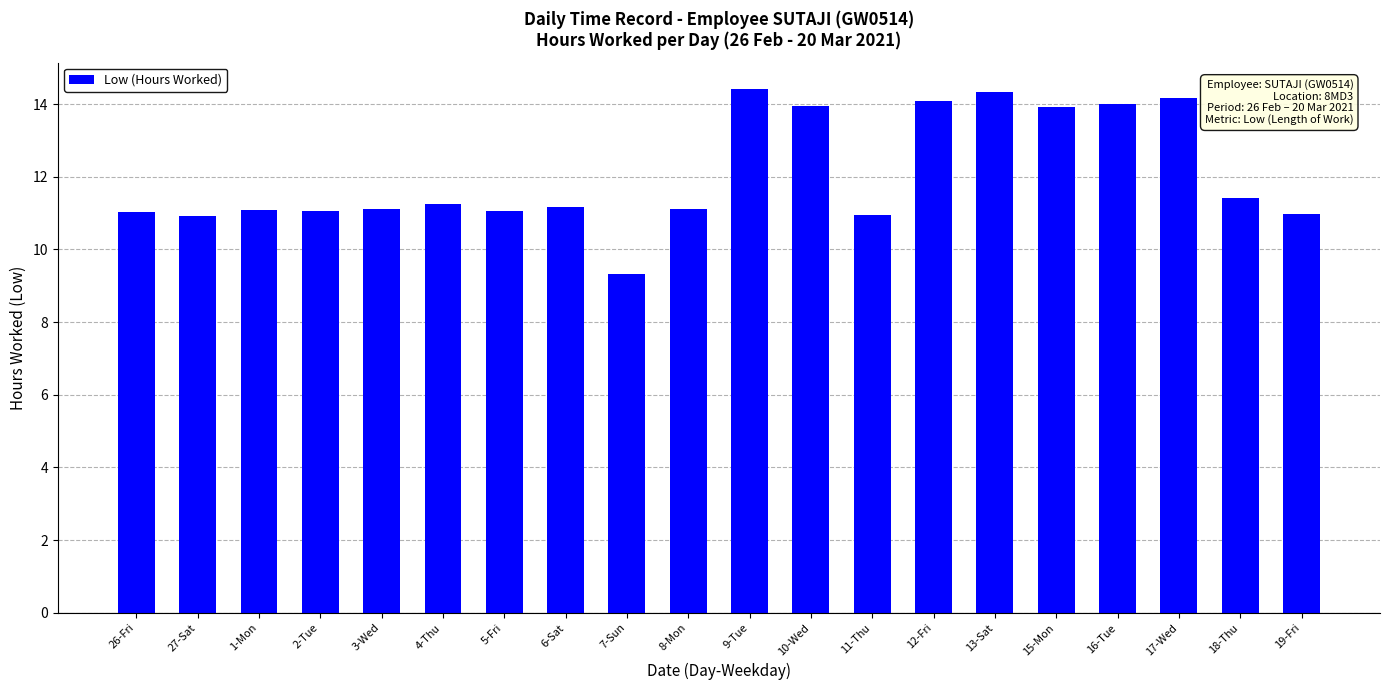

How many bars are there in total?

20